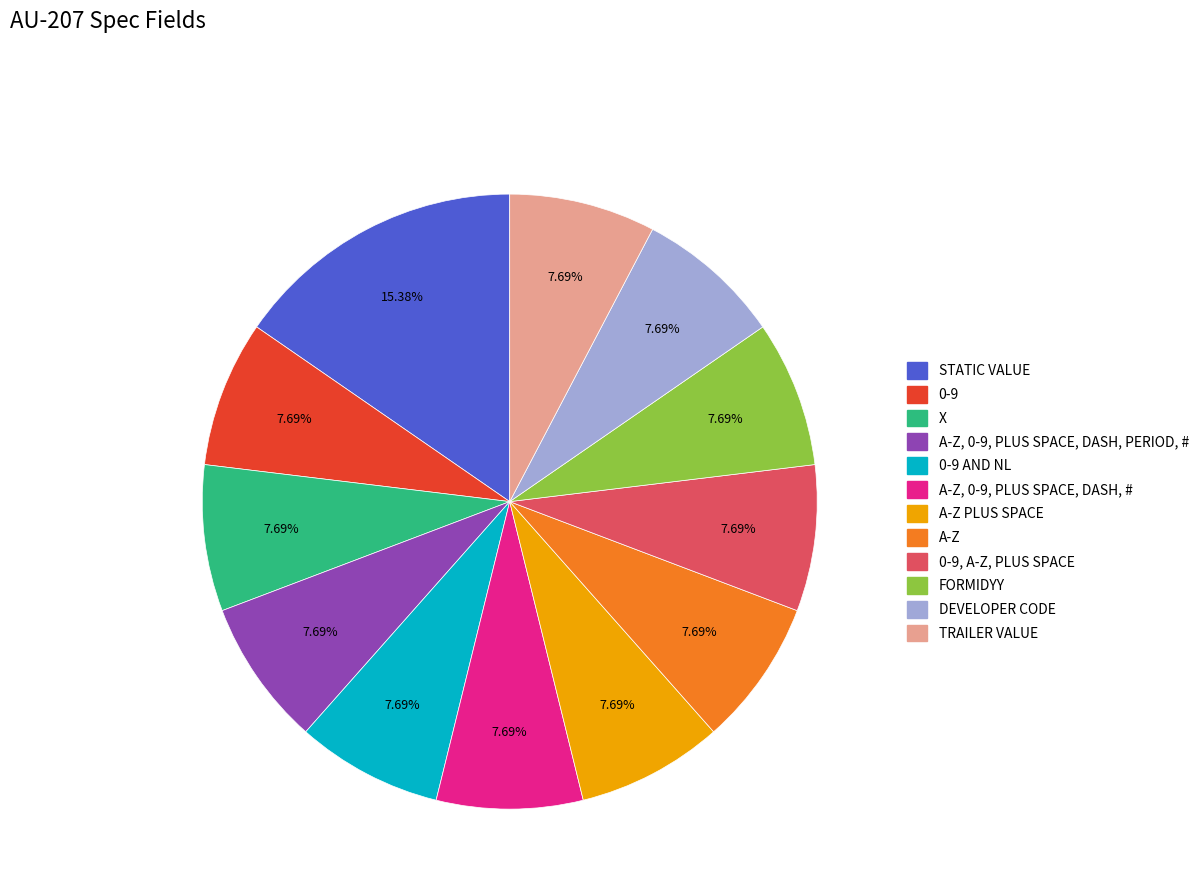

Is there any slice that represents more than half of the pie?

No